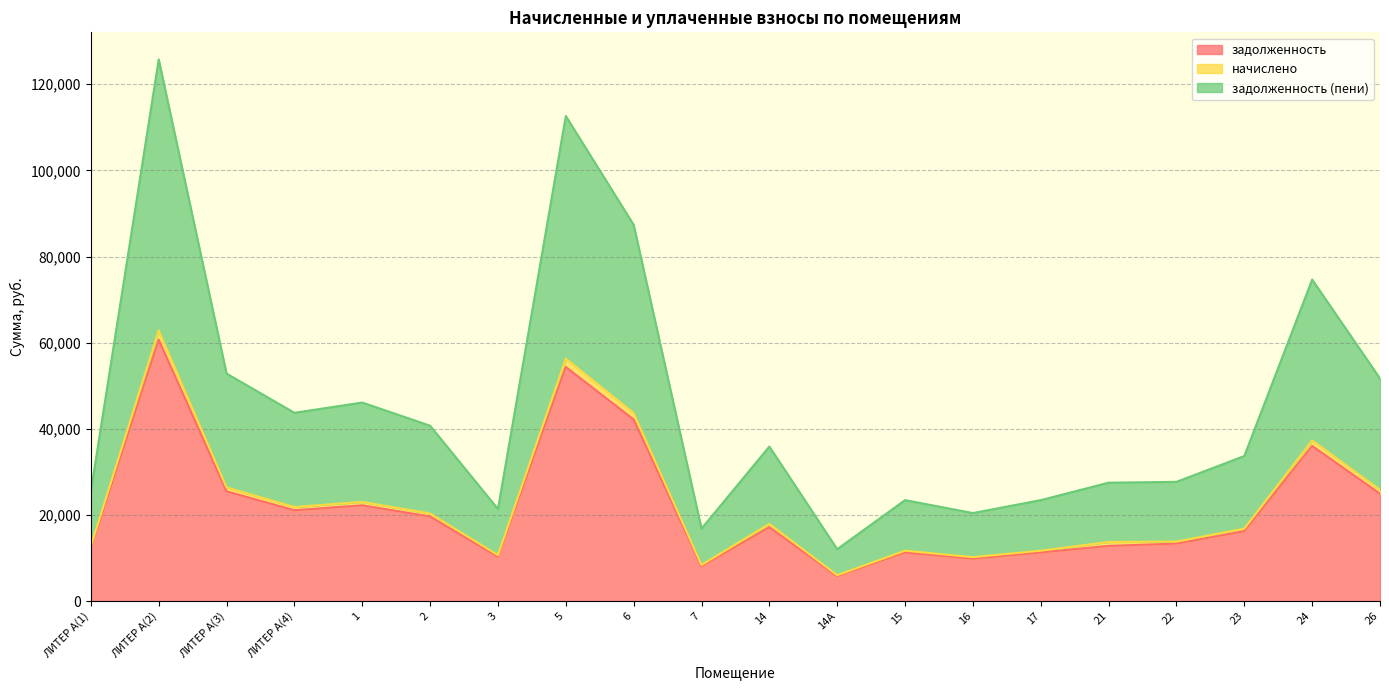

What is the highest value of the задолженность series?

60717.2